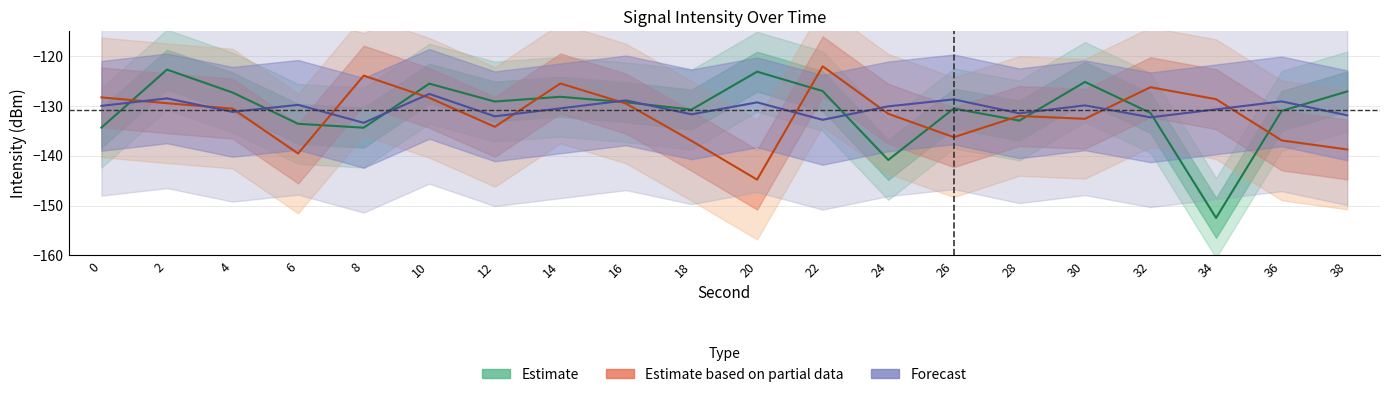

True or false: Forecast has more than 0 interior local peaks.

True